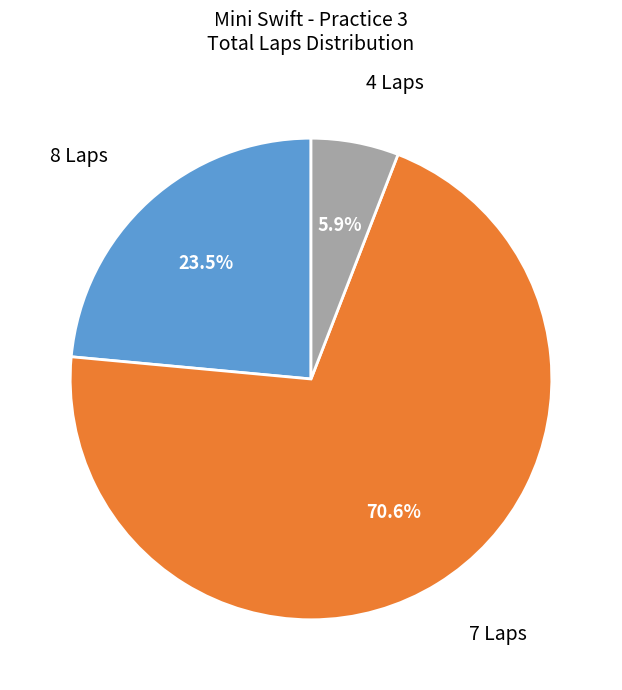

How many segments does this pie chart have?

3